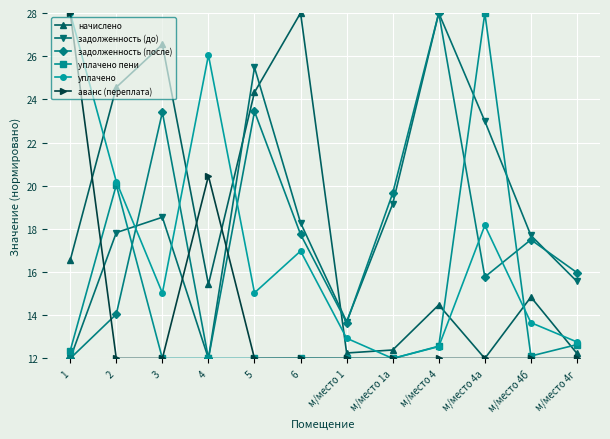

Which series changed the most between 3 and 5?

задолженность (до)